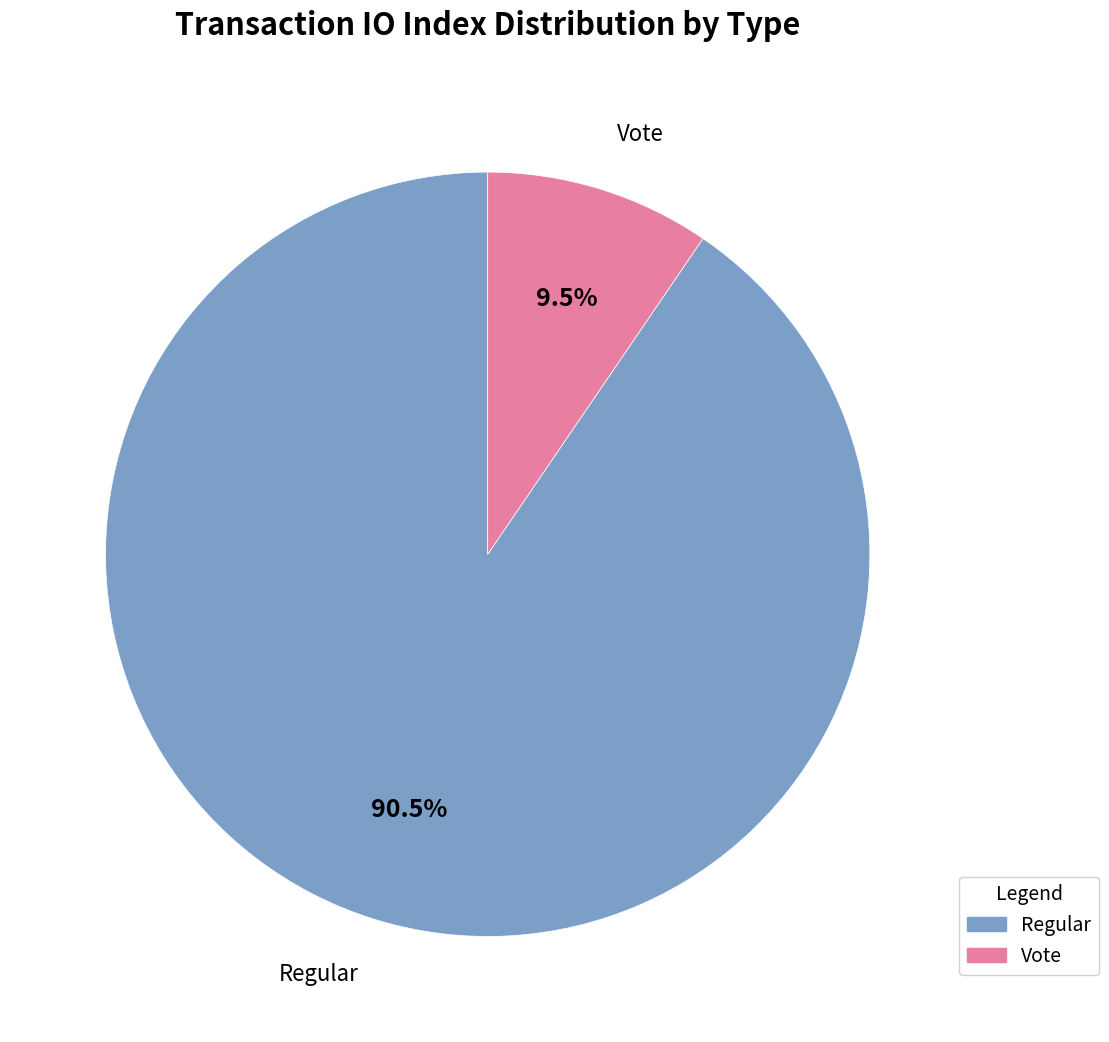

Is there a majority slice in this chart?

Yes